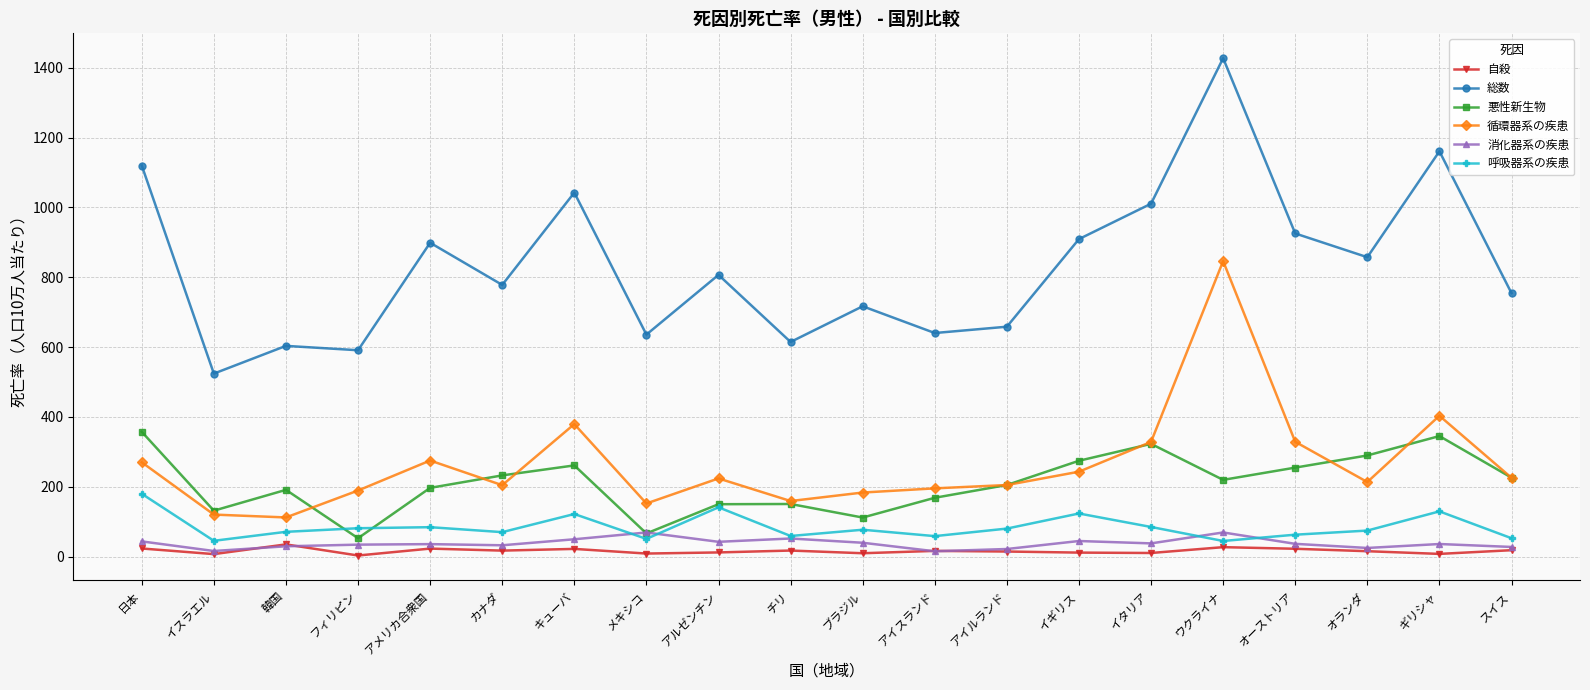

The 悪性新生物 series shows 196.8 at アメリカ合衆国. True or false?

True